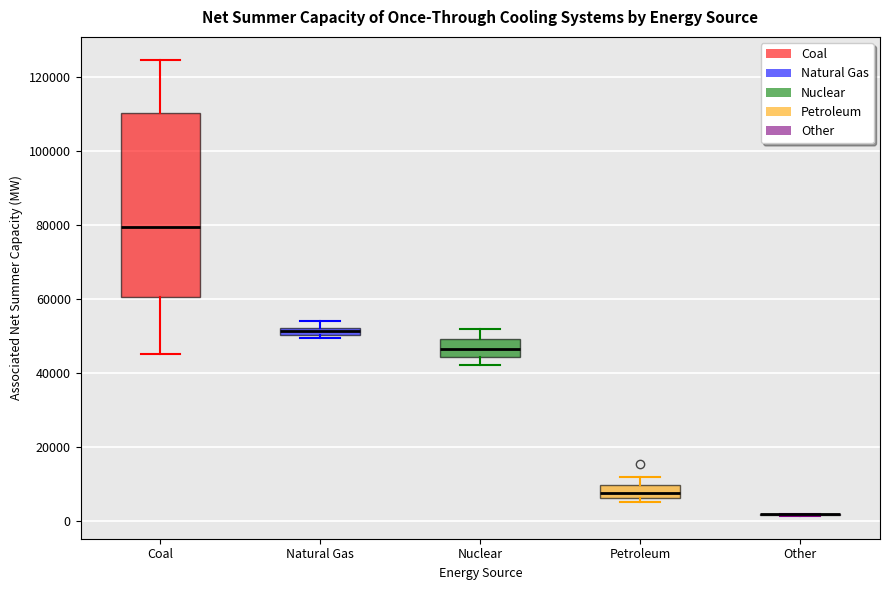

Where is the lower edge of the box for Natural Gas on the y-axis? The values are not printed on the chart, so give them approximately, as read against the axis.

50000